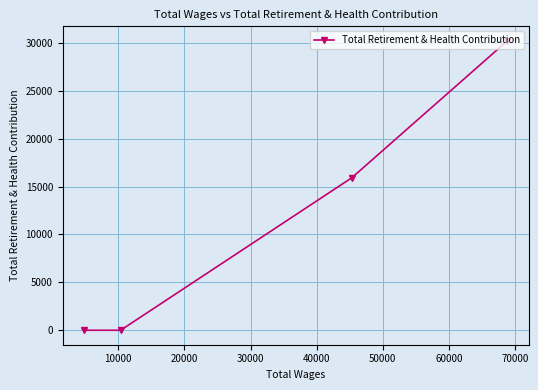

What is the greatest value displayed?

30218